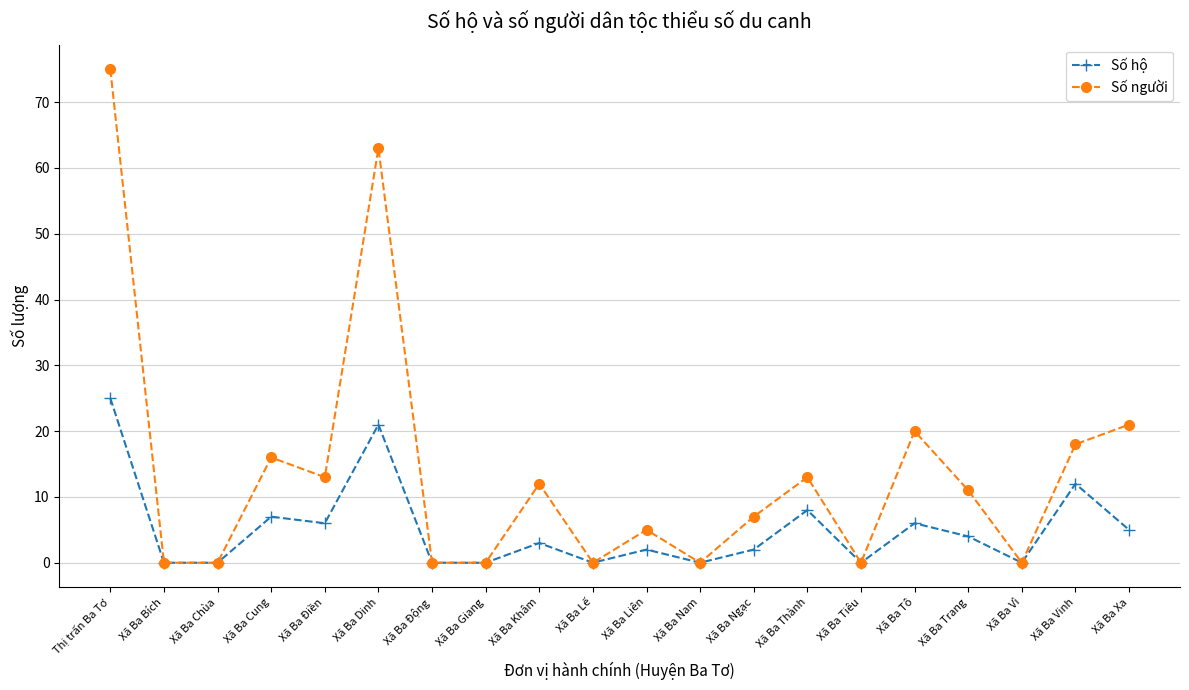

What is the greatest value displayed?

75